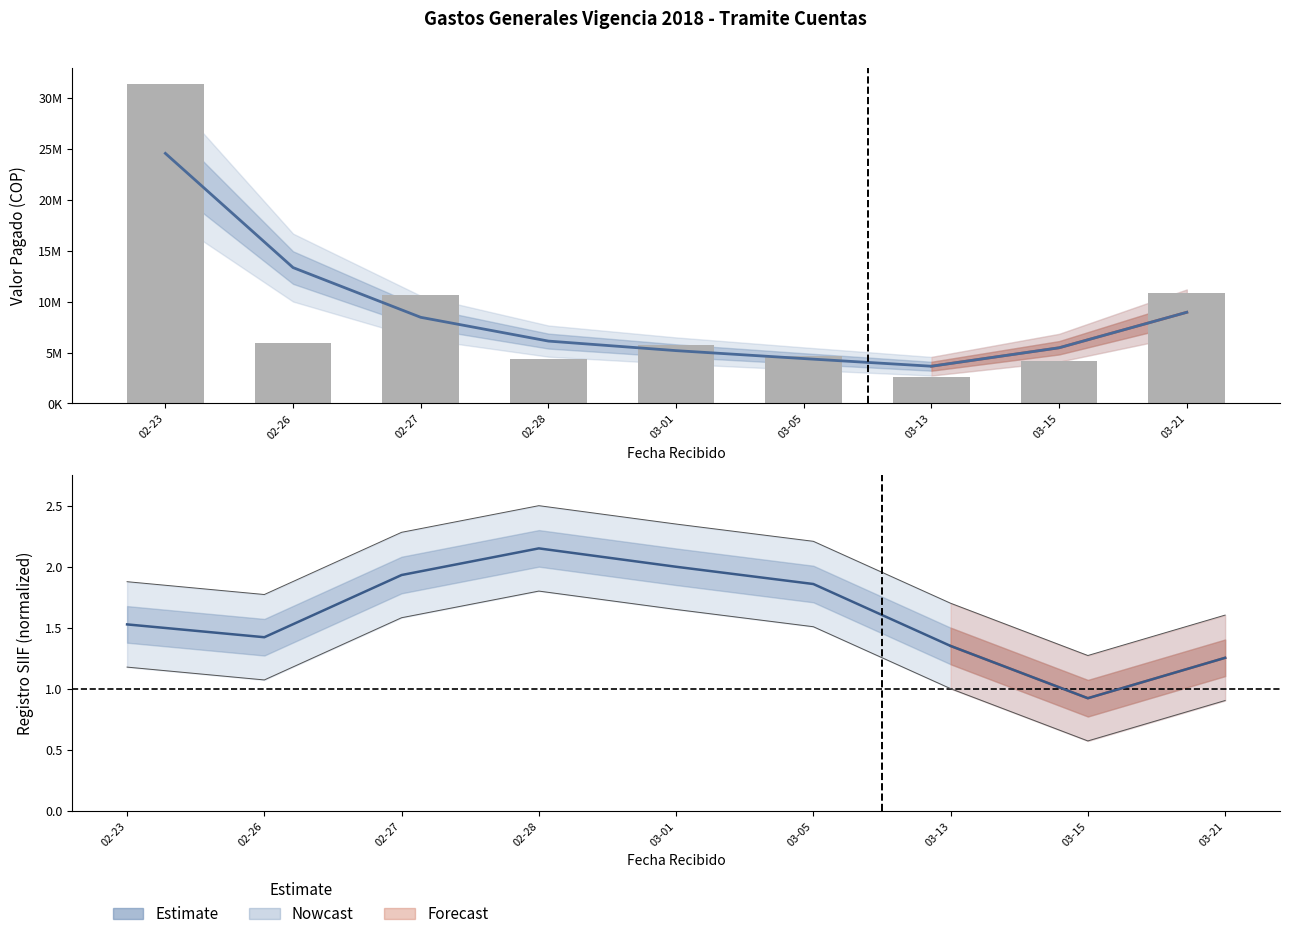

List the labels in order of Estimate value, smallest first.

03-15, 03-21, 03-13, 02-26, 02-23, 03-05, 02-27, 03-01, 02-28